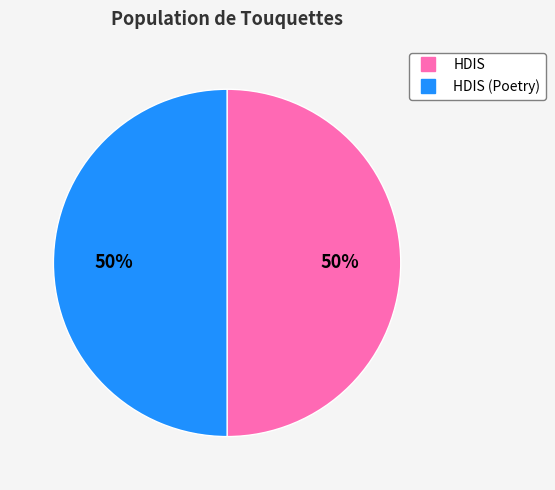

To the nearest percent, what is the average slice percentage?

50%